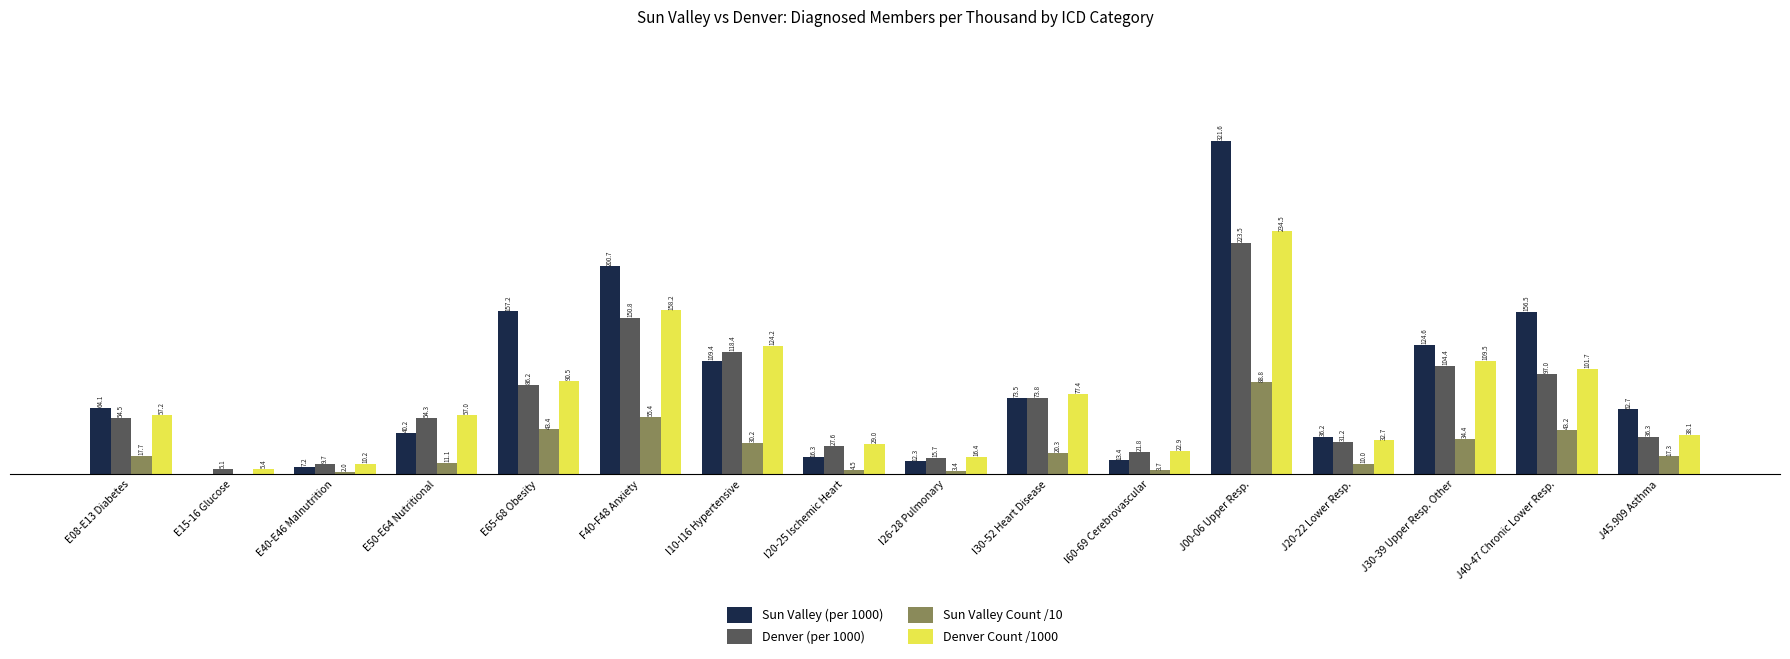

At which label does Sun Valley Count /10 reach its peak?

J00-06 Upper Resp.